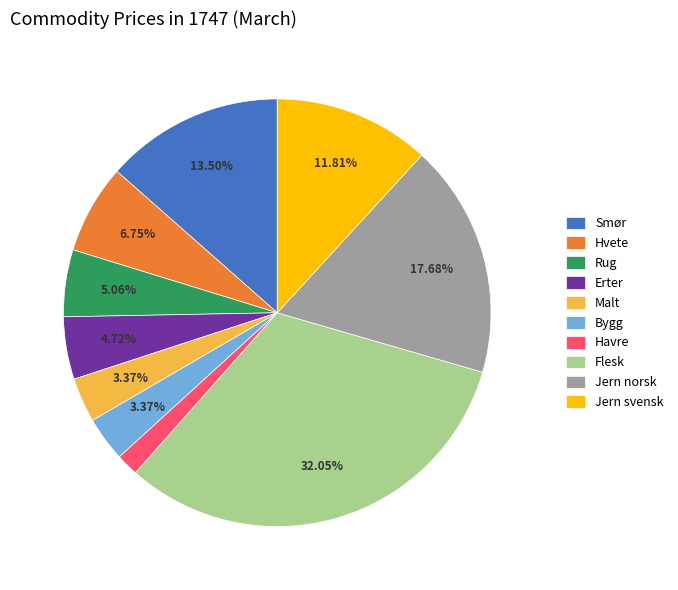

Do Havre and Smør together represent more than half of the pie?

No